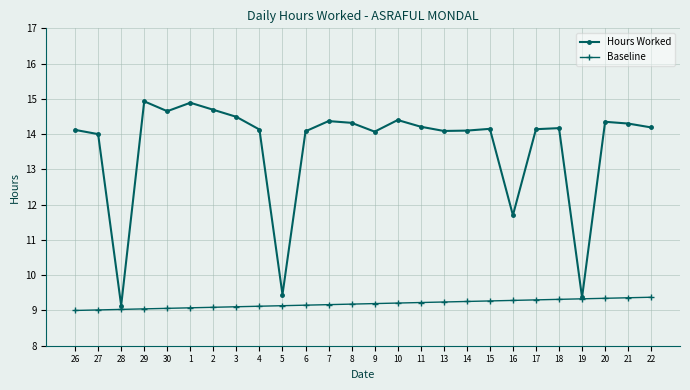

Which series has the largest total across all categories?

Hours Worked